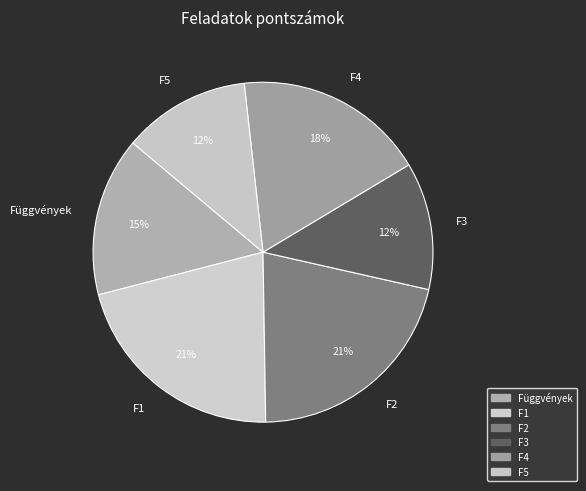

To the nearest percent, what is the average slice percentage?

17%